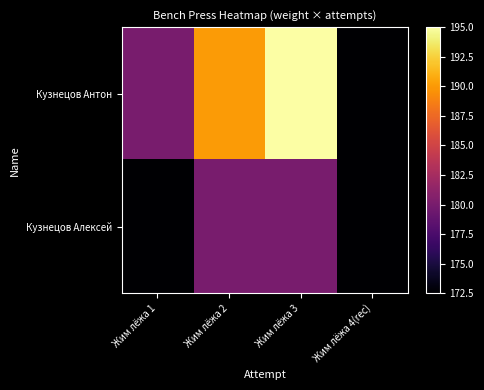

Between Жим лёжа 1 and Жим лёжа 2, which is larger?

Жим лёжа 2